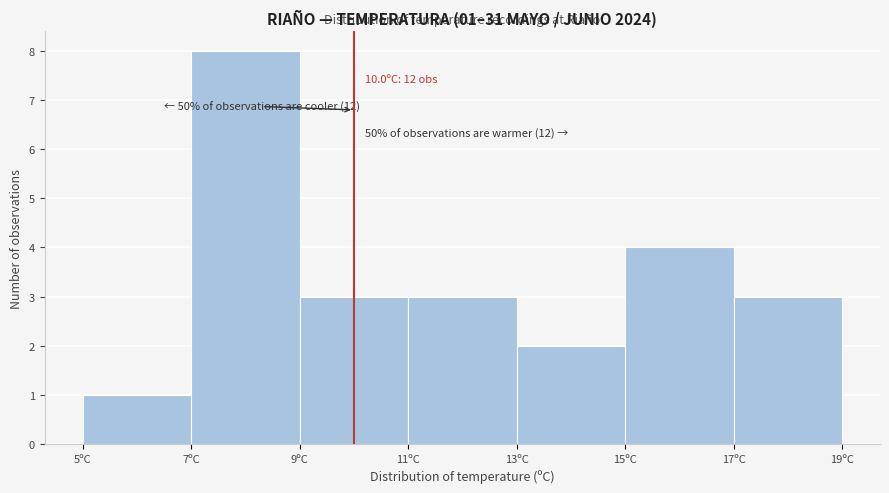

Which range on the x-axis has the tallest bar?

7 to 9